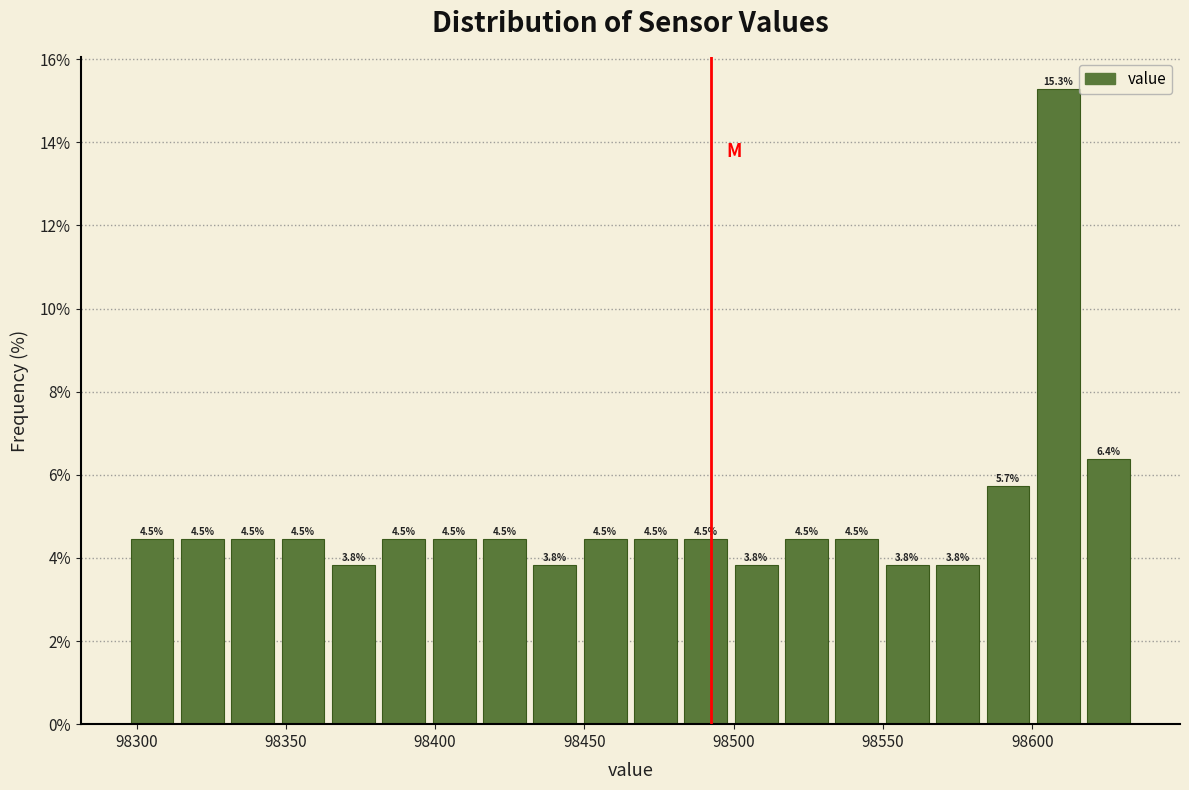

Around what value on the x-axis is the tallest bar? Give the approximate position of its centre, as read against the axis.

98610